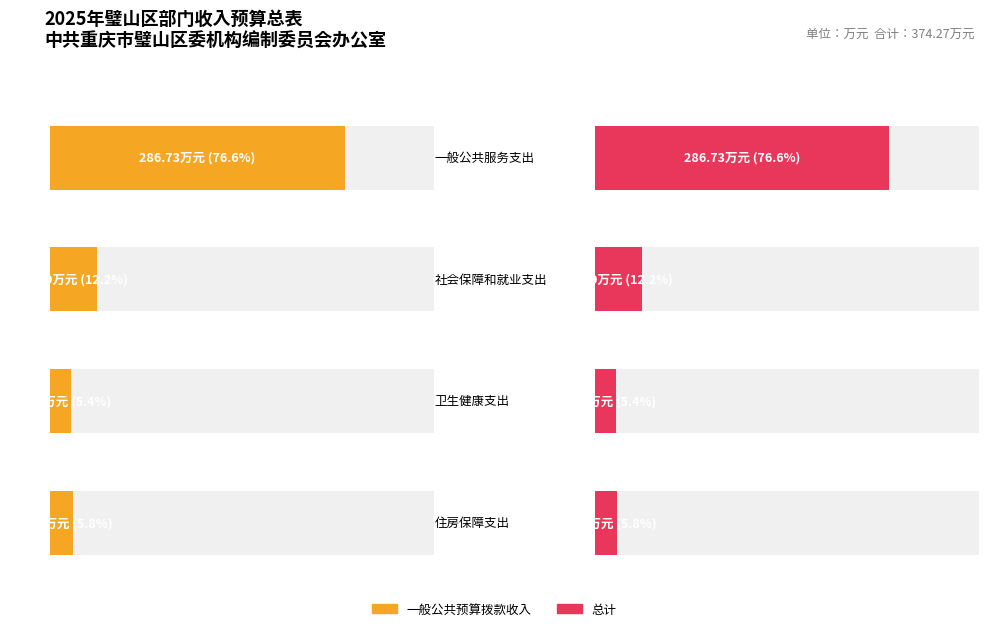

The value of 一般公共预算拨款收入 at 一般公共服务支出 is 286.7. True or false?

True